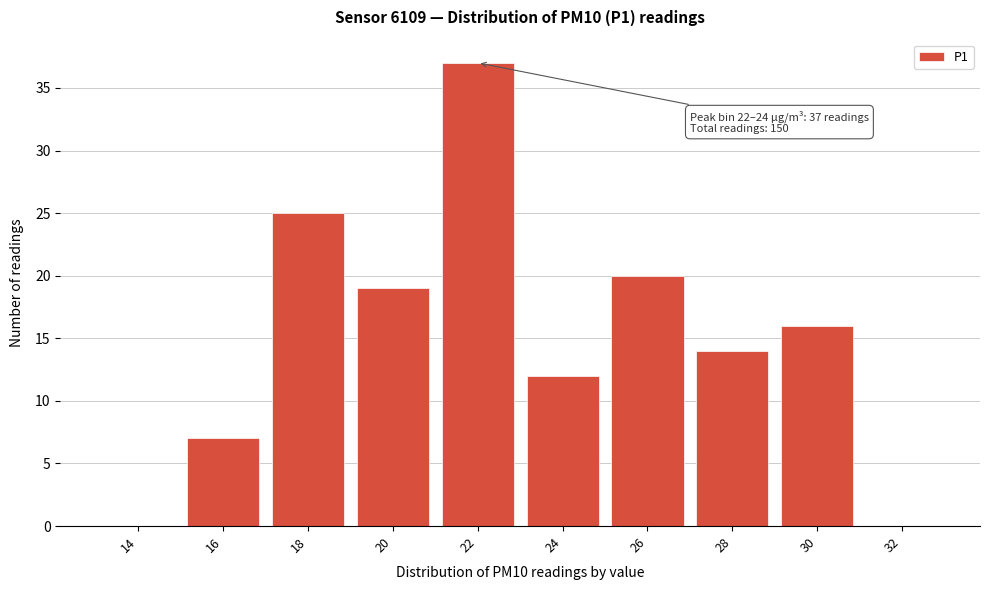

Reading right to left, transcribe all the data shown in this chart.

32=0	30=16	28=14	26=20	24=12	22=37	20=19	18=25	16=7	14=0